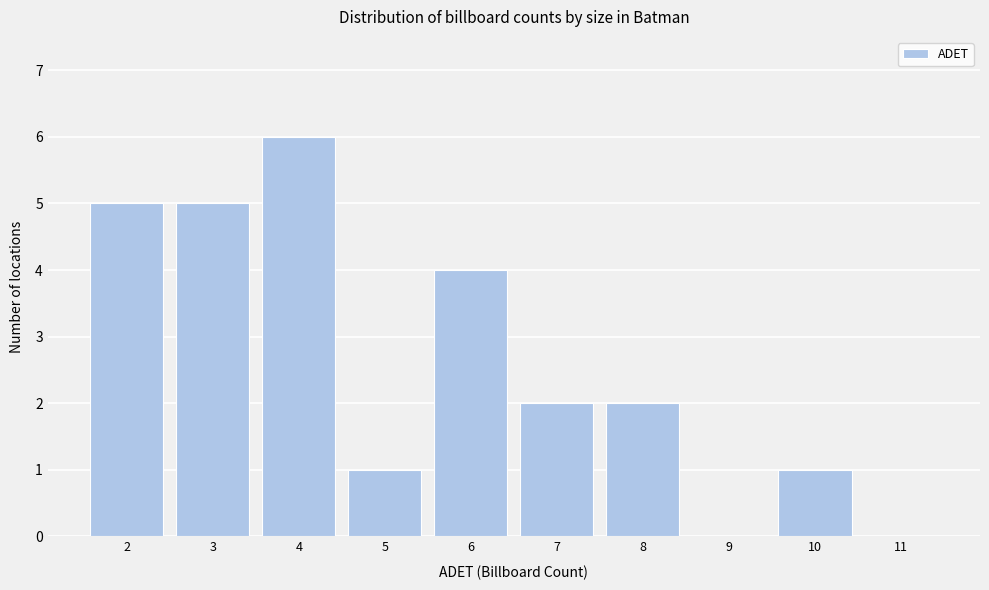

Reading left to right, transcribe this chart: for each bar, give the range it covers on the x-axis and its height. The values are not printed on the chart, so give them approximately, as read against the axis.

1.5 to 2.5: 5
2.5 to 3.5: 5
3.5 to 4.5: 6
4.5 to 5.5: 1
5.5 to 6.5: 4
6.5 to 7.5: 2
7.5 to 8.5: 2
8.5 to 9.5: 0
9.5 to 10.5: 1
10.5 to 11.5: 0